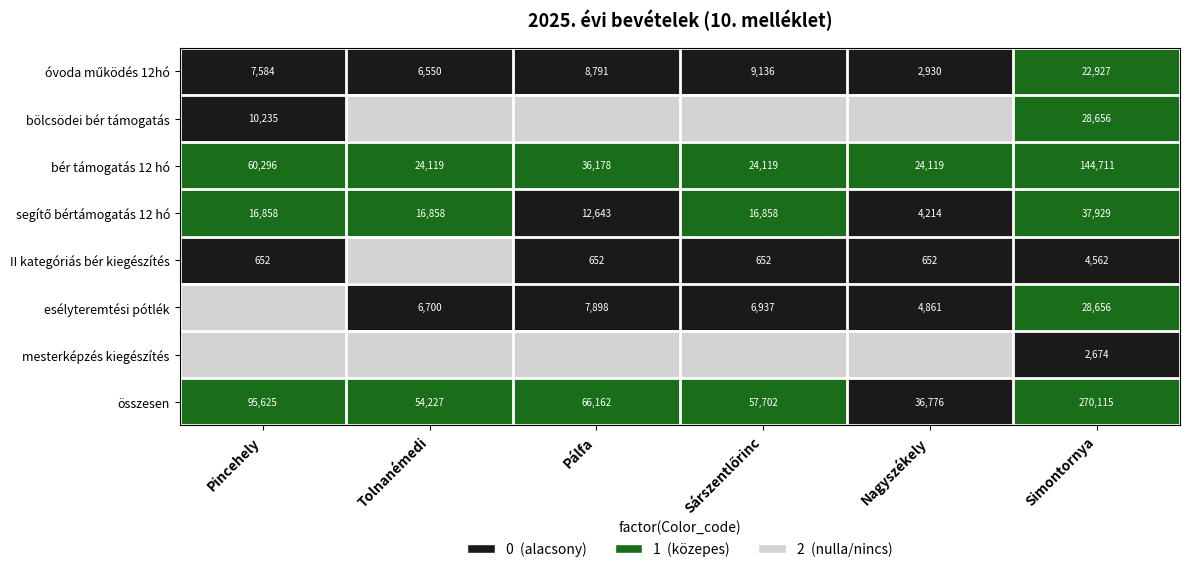

At which category is the sum across all series the highest?

Tolnanémedi